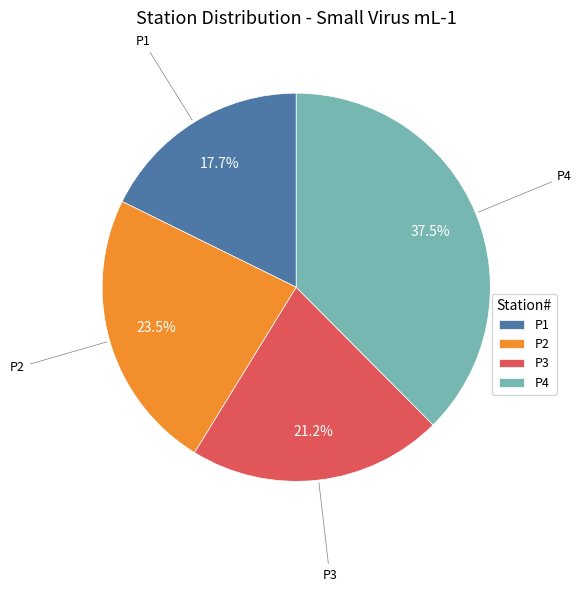

To the nearest percent, what is the combined percentage of P4 and P2?

61%